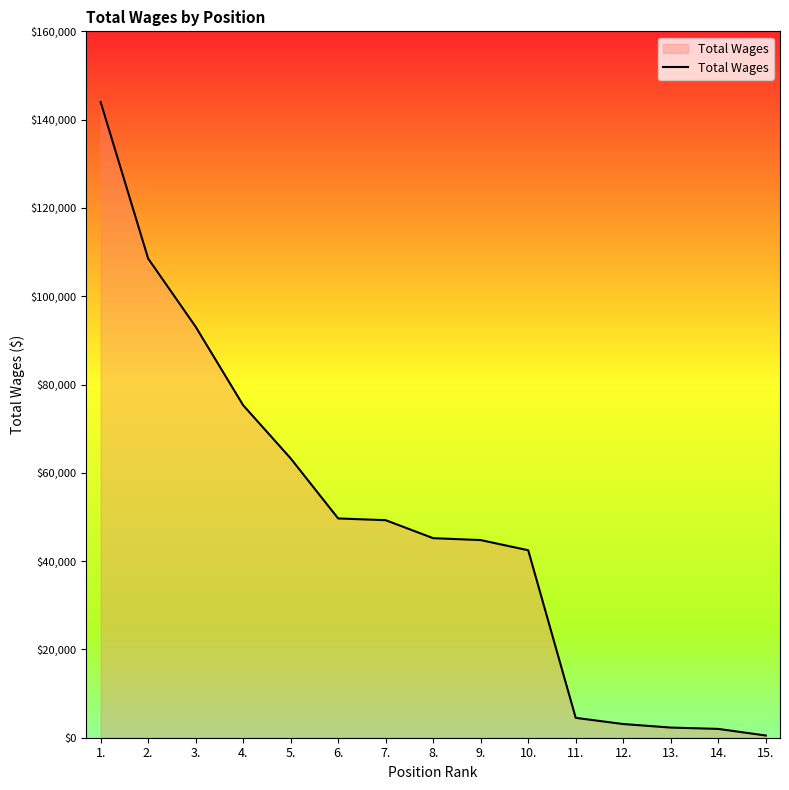

Is it true that the value at 10. is 42464?

True